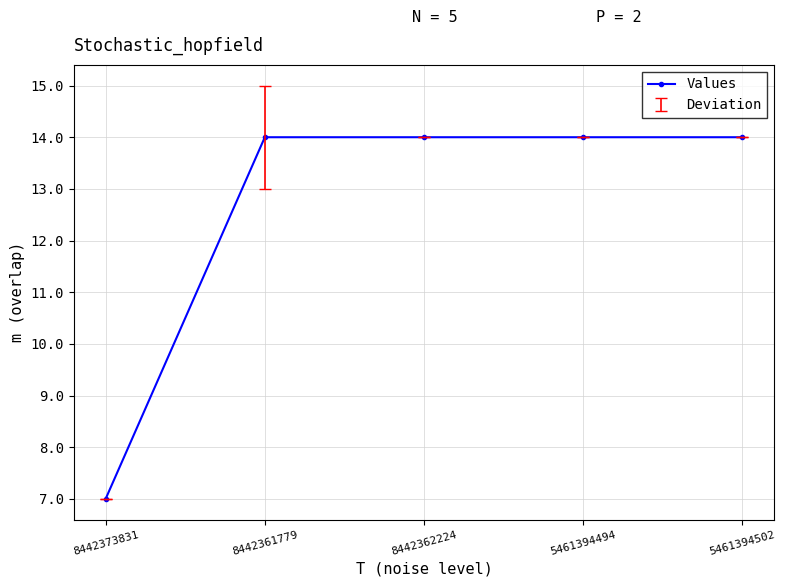

True or false: the data shows 19 at 8442361779.

False